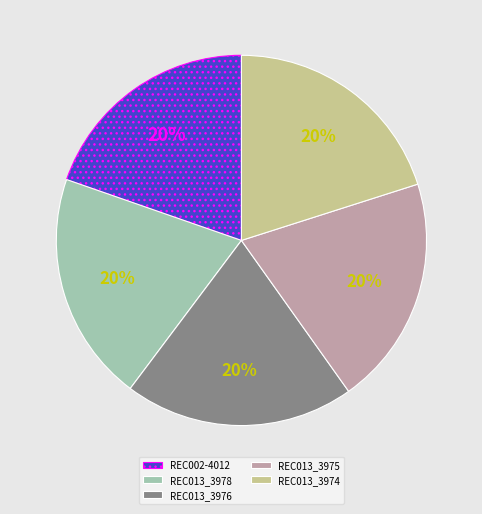

Approximately how many times larger is the value at REC013_3978 compared to REC013_3975?

1.0